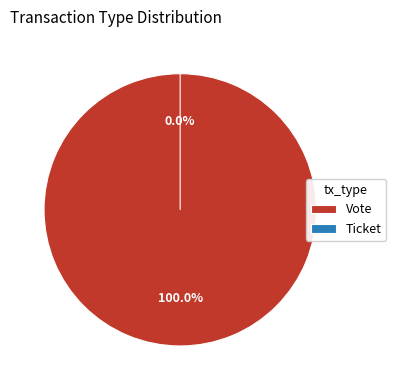

What is the largest slice in the pie chart?

Vote